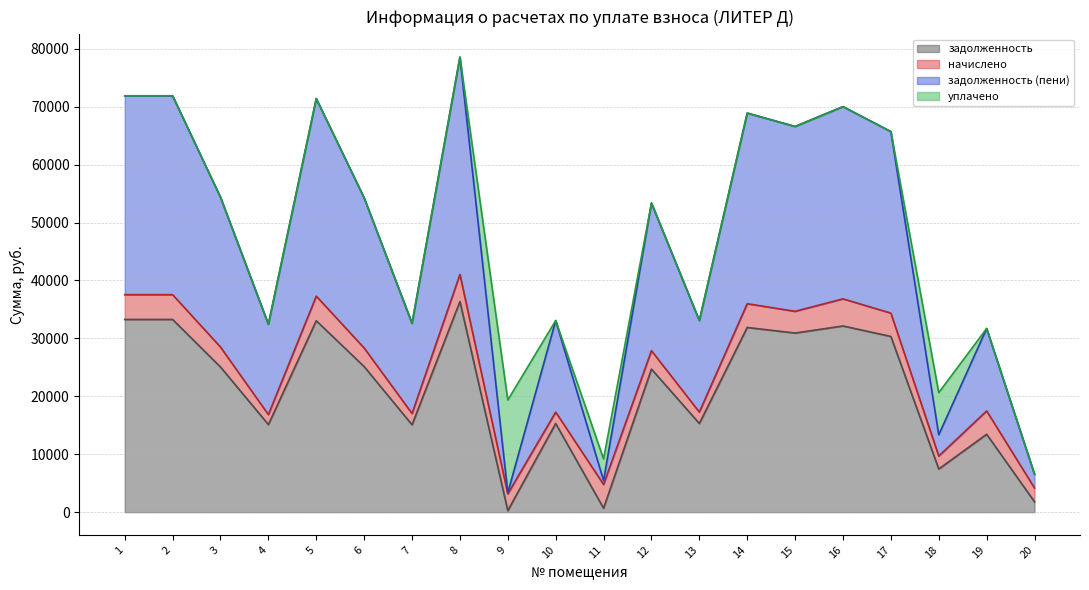

How many interior local valleys does the задолженность (пени) series have?

7